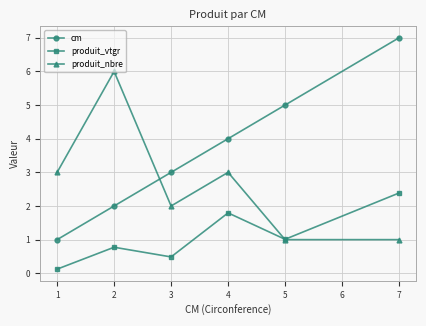

At which category is the sum across all series the highest?

7